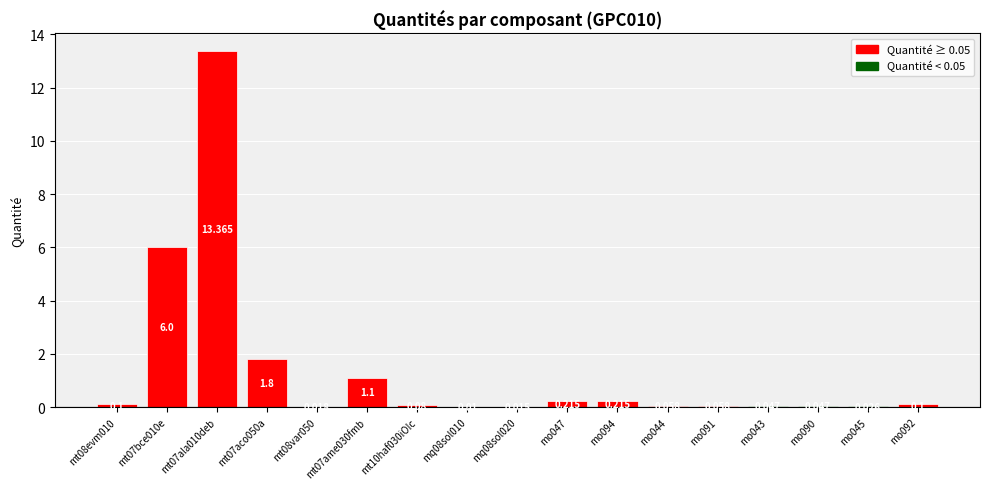

Are the bars grouped side by side (vs. stacked)?

No